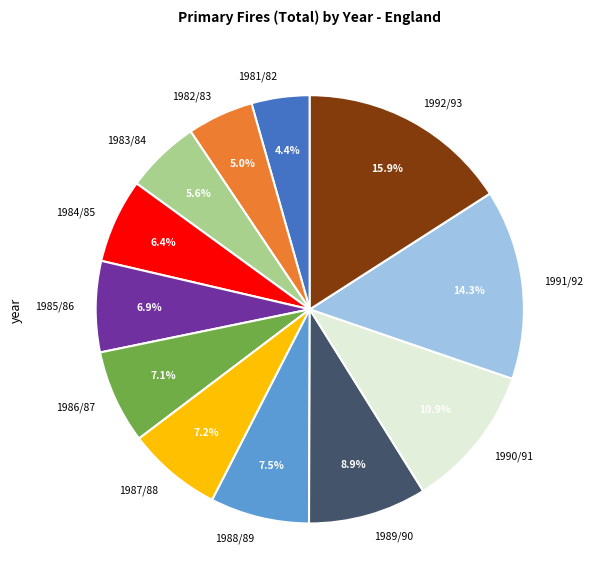

How many slices are in this pie chart?

12